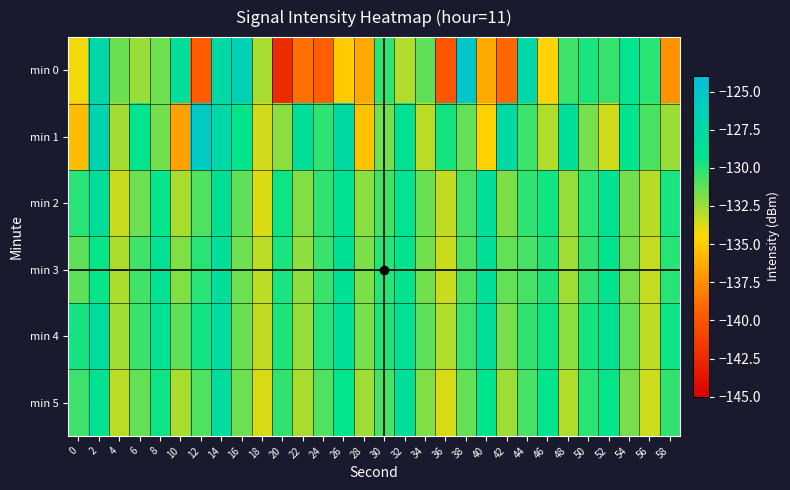

Reading left to right, what are all the values shown in this chart?

min 0: 0=-134.3	2=-127.3	4=-131.5	6=-132.4	8=-131.5	10=-128.4	12=-139.6	14=-127.5	16=-126.5	18=-132.7	20=-142.4	22=-138.8	24=-139.5	26=-135.1	28=-136.5	30=-130.2	32=-132.9	34=-131.2	36=-140.0	38=-125.1	40=-136.4	42=-139.2	44=-127.3	46=-134.8	48=-130.5	50=-129.7	52=-130.4	54=-129.0	56=-130.1	58=-137.4
min 1: 0=-135.6	2=-126.9	4=-132.6	6=-129.1	8=-131.7	10=-136.8	12=-125.6	14=-127.4	16=-129.3	18=-133.5	20=-132.1	22=-128.5	24=-130.2	26=-127.8	28=-135.4	30=-131.6	32=-128.9	34=-133.1	36=-129.7	38=-131.3	40=-134.8	42=-127.6	44=-130.5	46=-132.9	48=-128.3	50=-131.7	52=-133.5	54=-129.1	56=-130.8	58=-132.4
min 2: 0=-130.1	2=-128.2	4=-133.4	6=-131.5	8=-129.3	10=-132.7	12=-130.9	14=-128.6	16=-131.2	18=-133.8	20=-129.5	22=-131.9	24=-130.3	26=-128.8	28=-132.1	30=-130.6	32=-129.0	34=-131.4	36=-133.2	38=-130.7	40=-128.4	42=-131.8	44=-130.2	46=-129.6	48=-132.3	50=-130.1	52=-128.9	54=-131.6	56=-133.0	58=-129.8
min 3: 0=-131.2	2=-129.4	4=-132.8	6=-130.6	8=-128.7	10=-131.9	12=-130.1	14=-128.3	16=-131.5	18=-133.1	20=-129.8	22=-132.2	24=-130.4	26=-128.6	28=-131.8	30=-130.0	32=-129.2	34=-131.6	36=-133.4	38=-130.8	40=-128.5	42=-131.3	44=-130.7	46=-129.9	48=-132.5	50=-130.3	52=-129.1	54=-131.7	56=-133.3	58=-130.1
min 4: 0=-129.7	2=-128.1	4=-132.6	6=-130.4	8=-128.8	10=-131.2	12=-129.6	14=-128.0	16=-131.4	18=-133.2	20=-129.9	22=-132.3	24=-130.1	26=-128.5	28=-131.7	30=-129.9	32=-128.7	34=-131.1	36=-132.9	38=-130.5	40=-128.3	42=-131.7	44=-130.3	46=-129.5	48=-132.1	50=-129.7	52=-128.9	54=-131.3	56=-133.1	58=-129.5
min 5: 0=-130.5	2=-128.9	4=-133.1	6=-131.3	8=-129.5	10=-132.7	12=-130.9	14=-128.1	16=-131.5	18=-133.7	20=-130.3	22=-132.7	24=-130.9	26=-129.3	28=-132.5	30=-130.7	32=-128.5	34=-131.9	36=-133.7	38=-131.3	40=-129.1	42=-132.5	44=-130.7	46=-129.1	48=-132.9	50=-130.1	52=-129.3	54=-131.7	56=-133.5	58=-130.3